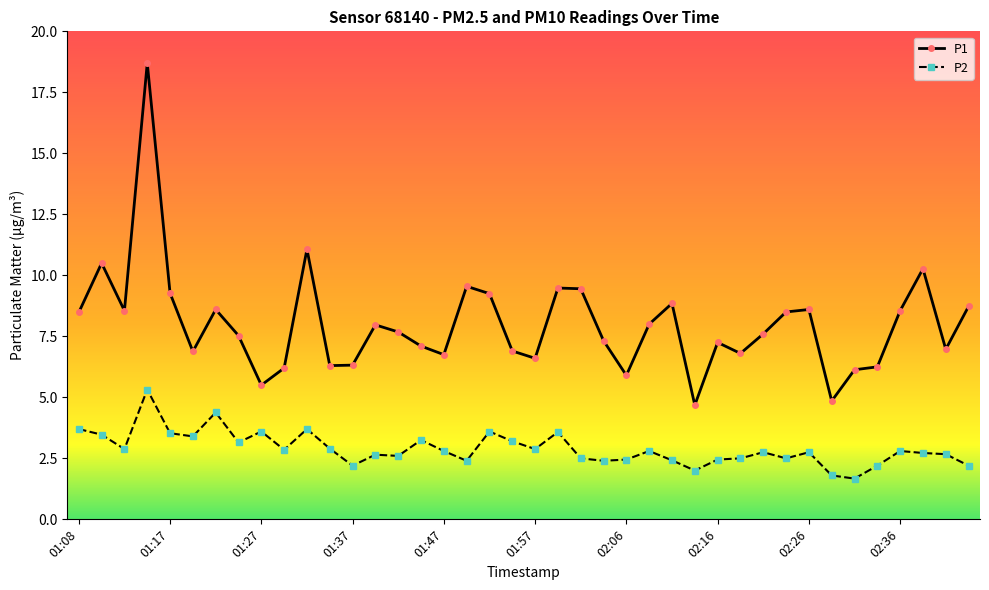

What is the minimum value shown in the chart?

1.7